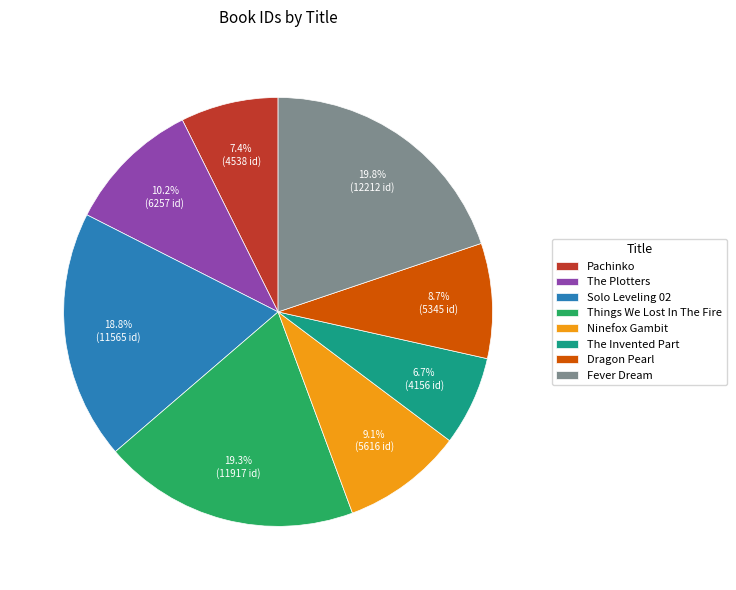

Which category has the smallest portion of the pie?

The Invented Part